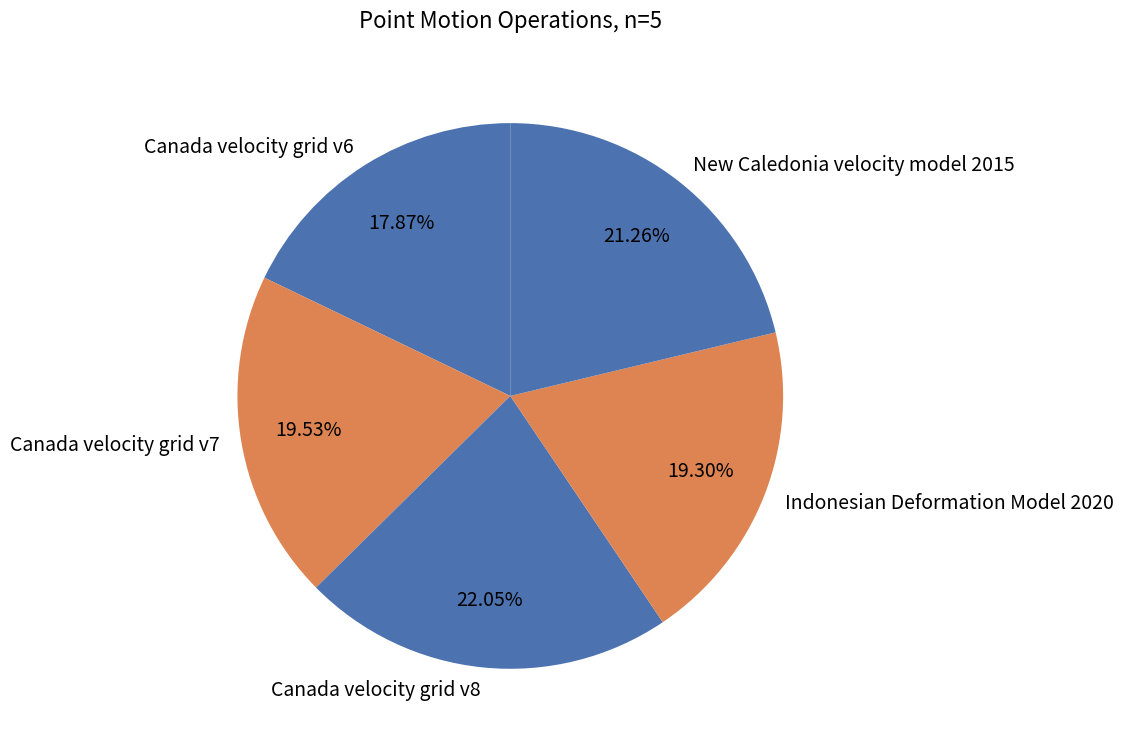

Is there a majority slice in this chart?

No